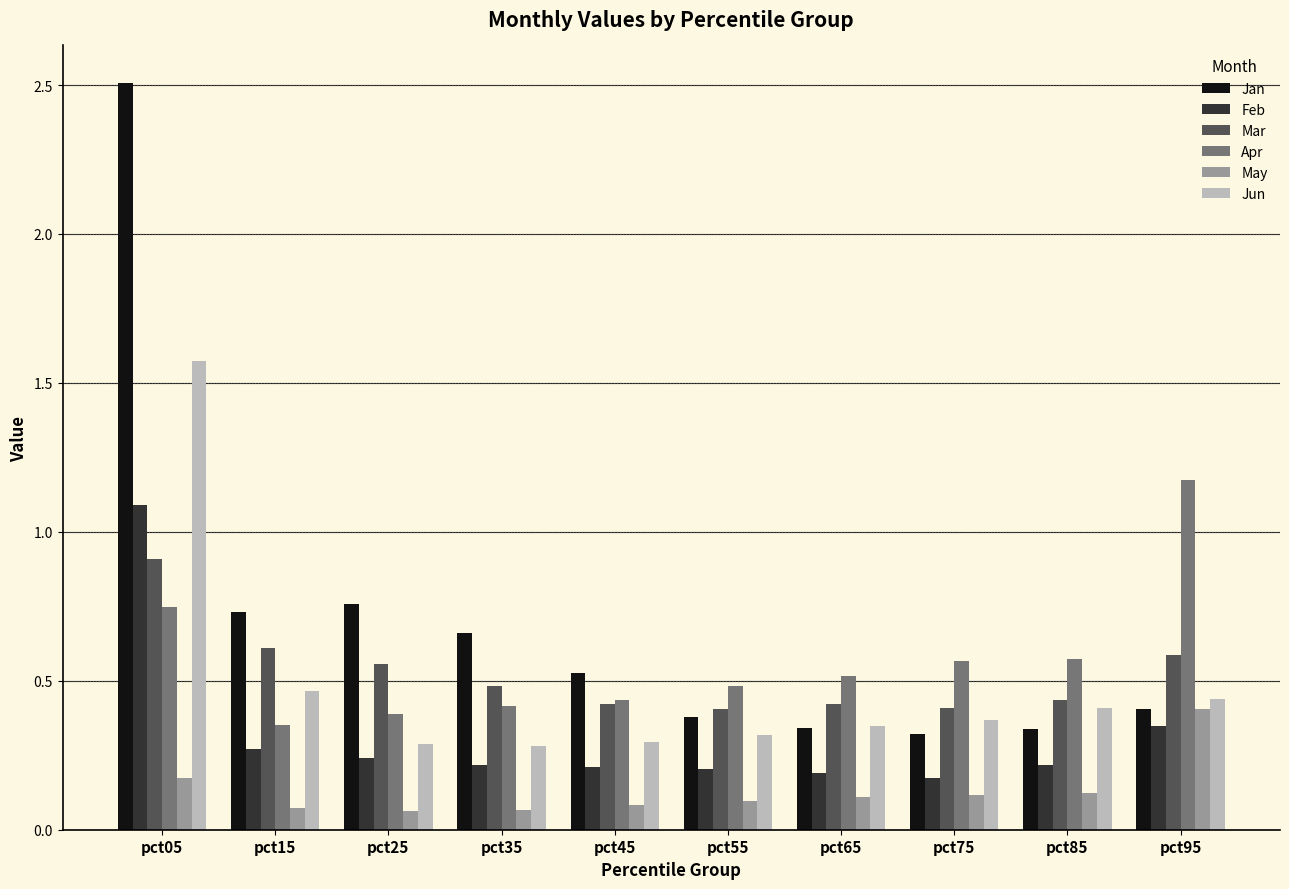

What are all the series names shown in the legend?

Jan, Feb, Mar, Apr, May, Jun